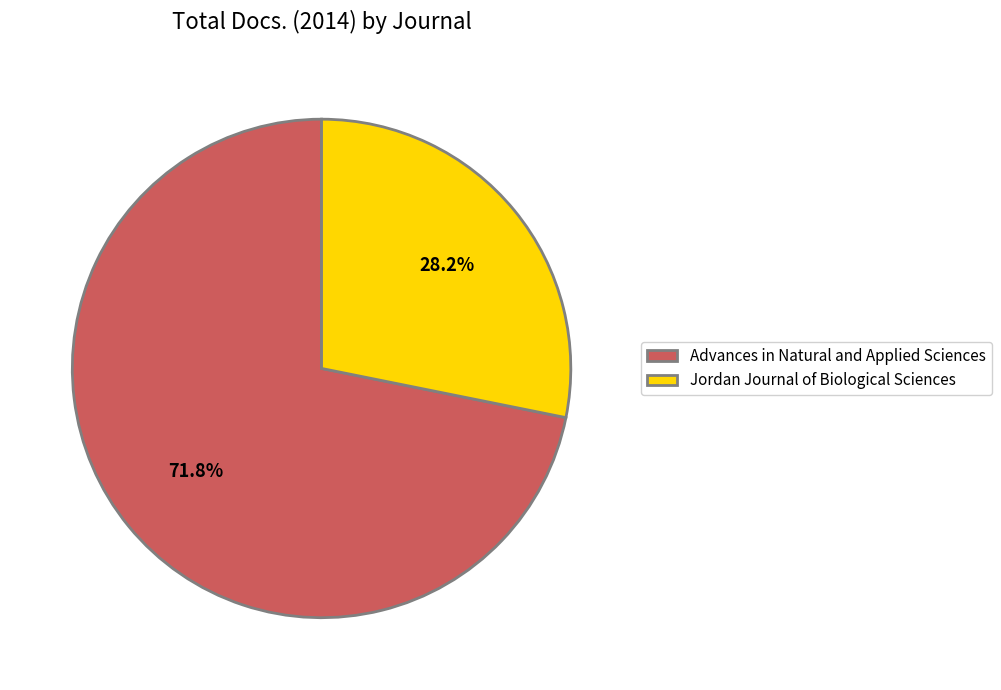

The Advances in Natural and Applied Sciences slice represents 72% of the pie. True or false?

True